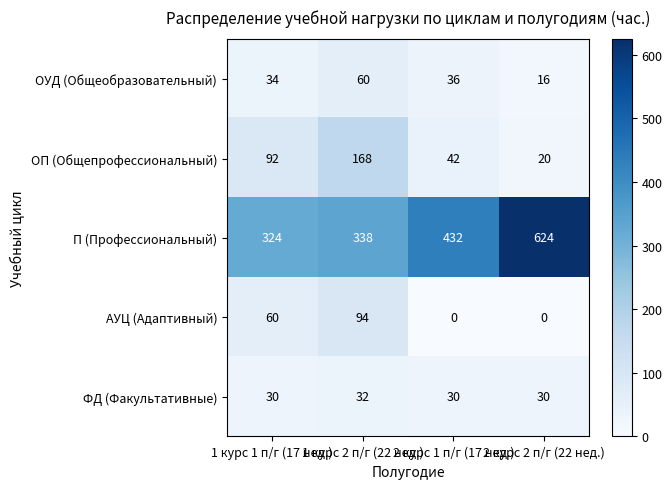

At which label is П (Профессиональный) closest to 474?

2 курс 1 п/г (17 нед.)